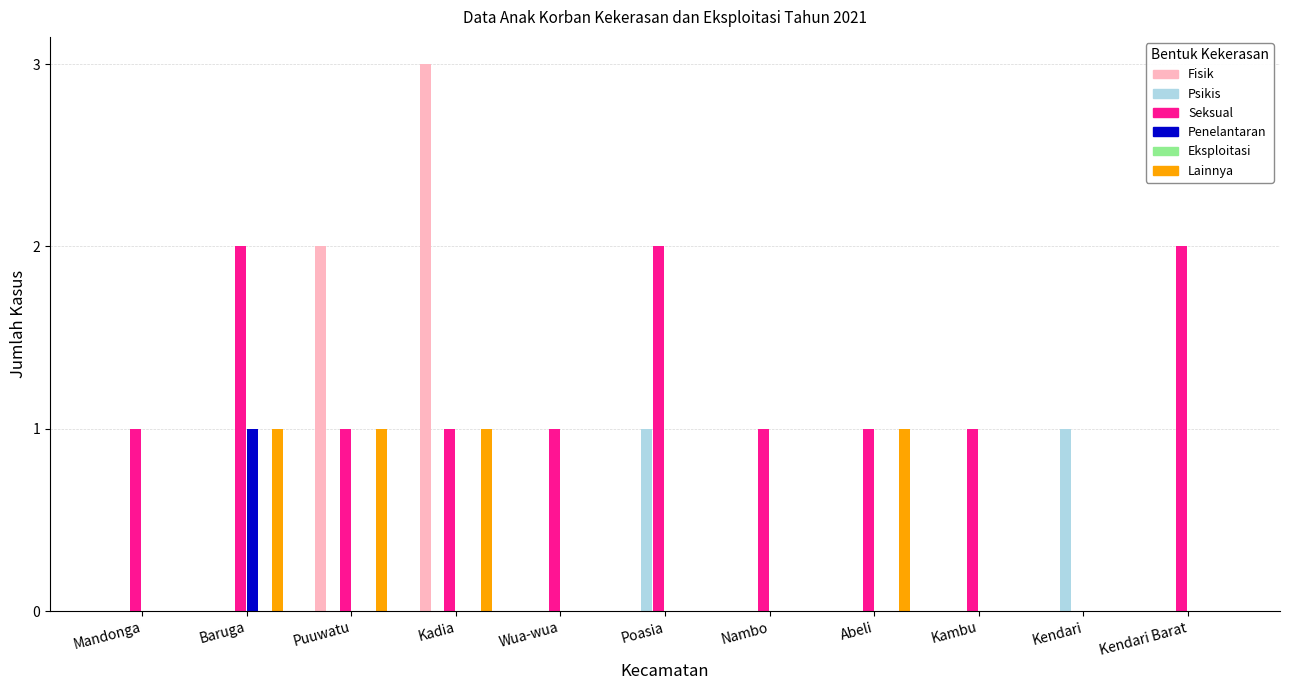

How many Lainnya values are between 0 and 1?

11